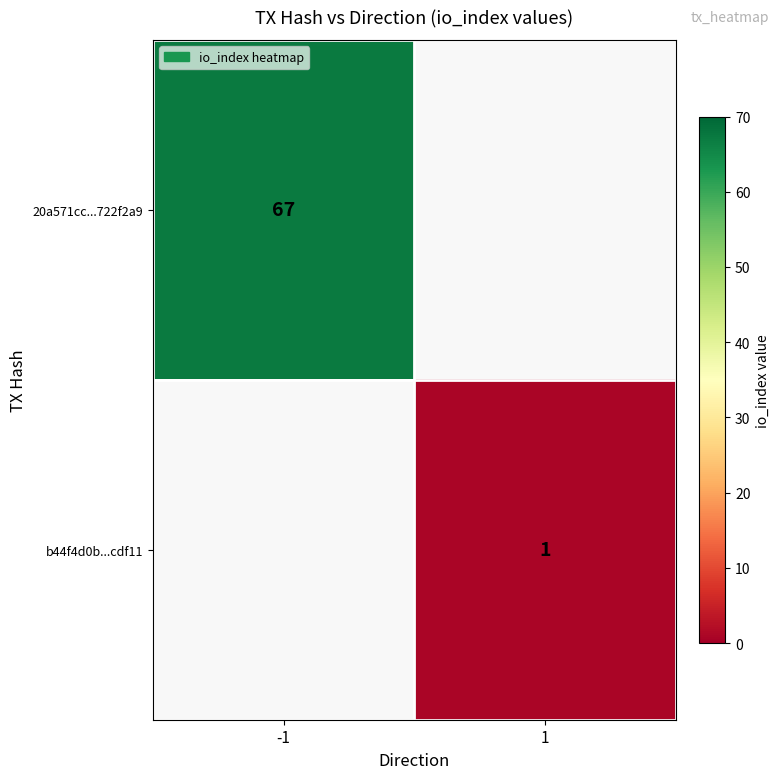

True or false: b44f4d0b...cdf11 has a value of 1 at 1.

True